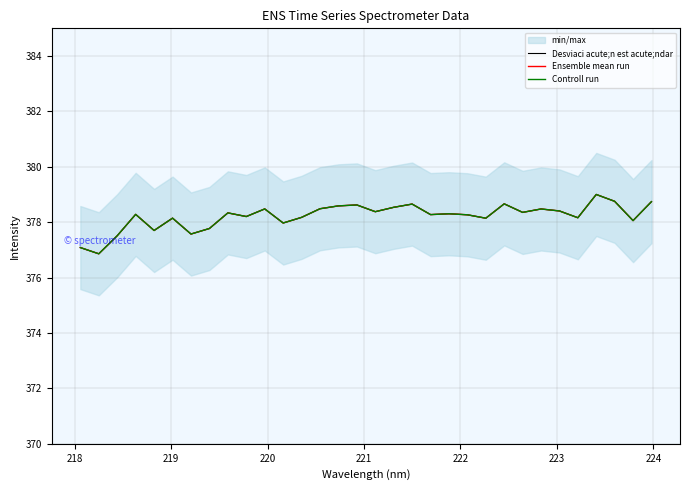

Which category has the lowest value across all series?

218